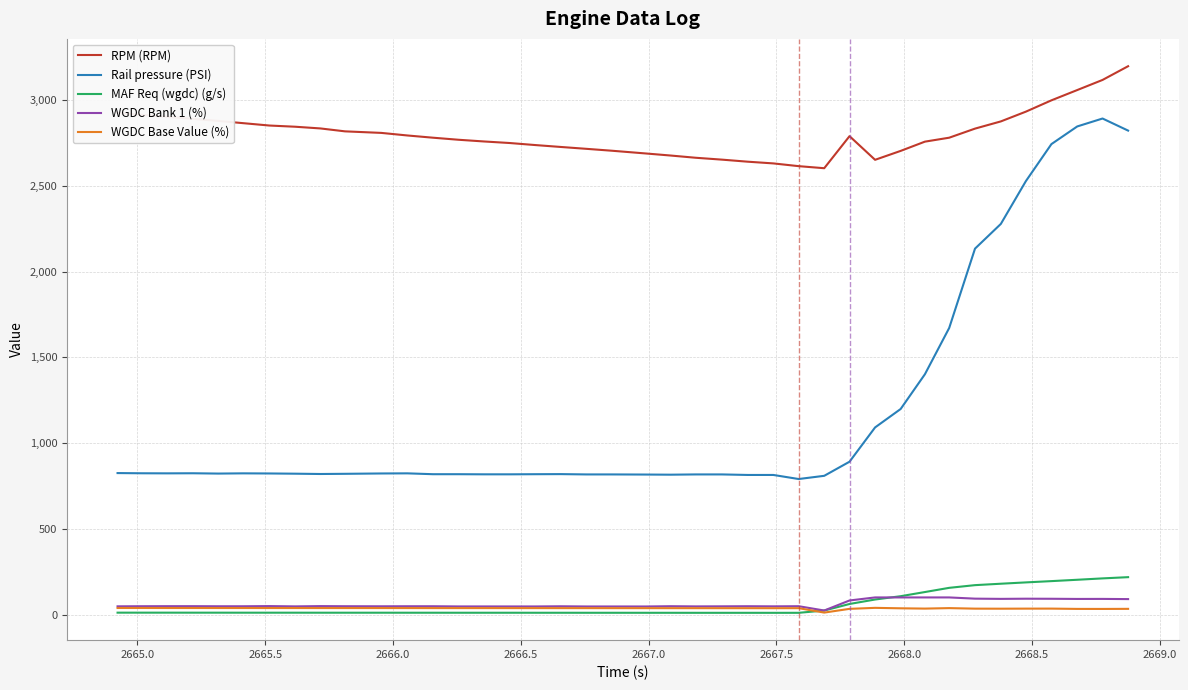

How many lines are shown in the chart?

5